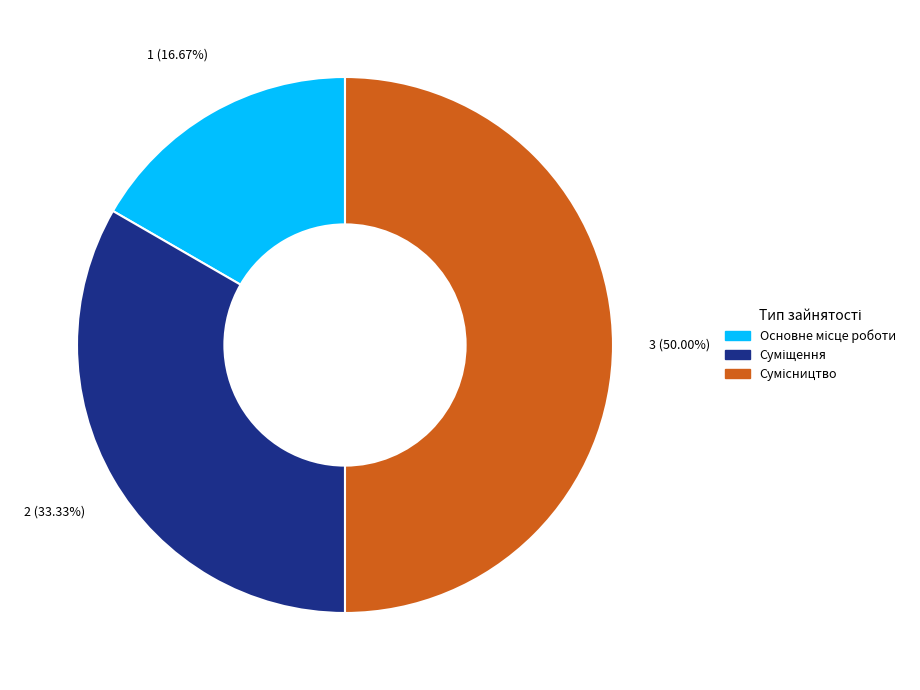

Is there any slice that represents more than half of the pie?

No